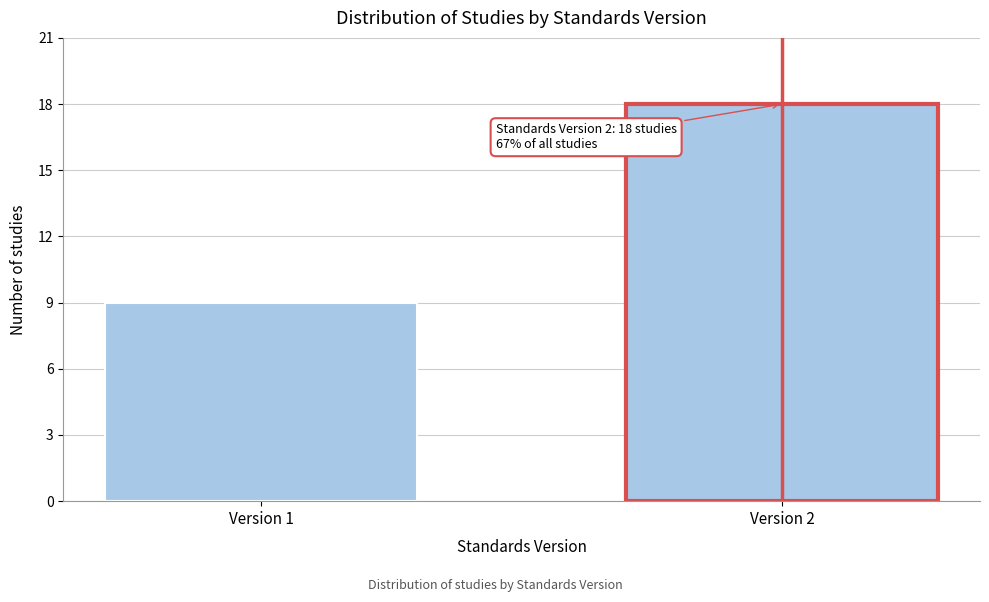

Reading right to left, what are all the values shown in this chart?

Version 2=18	Version 1=9